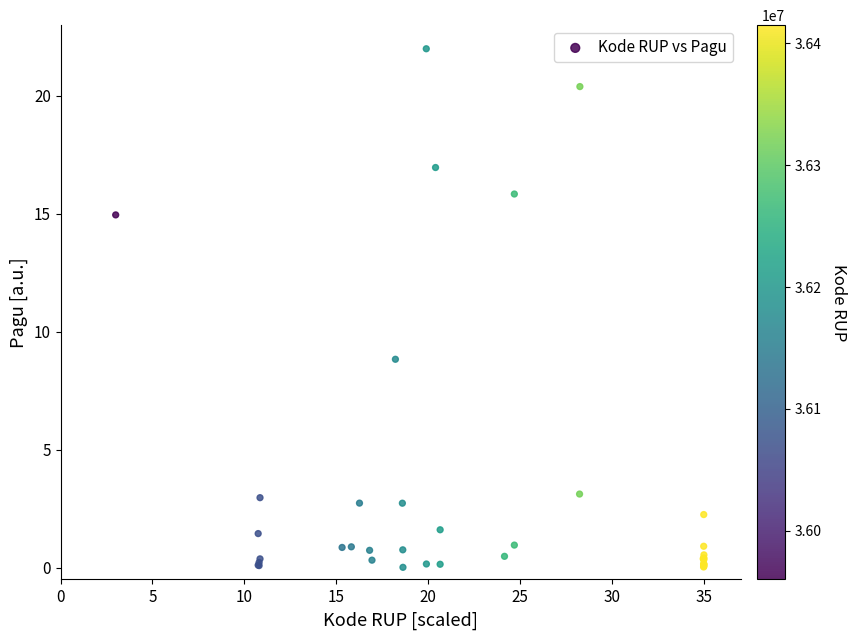

What Y value in the scatter plot is closest to 11?

8.8